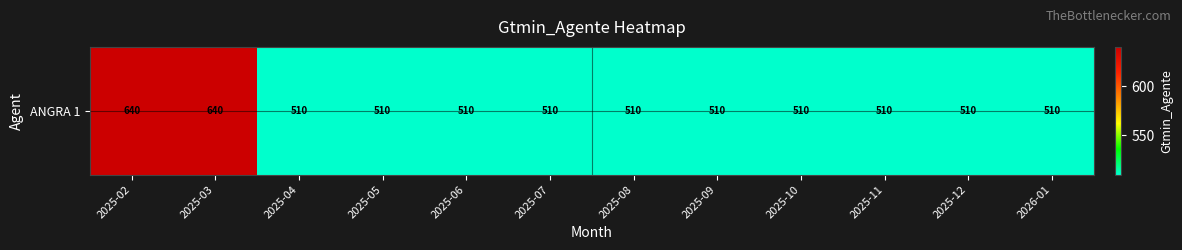

What is the maximum value shown in the chart?

640.0